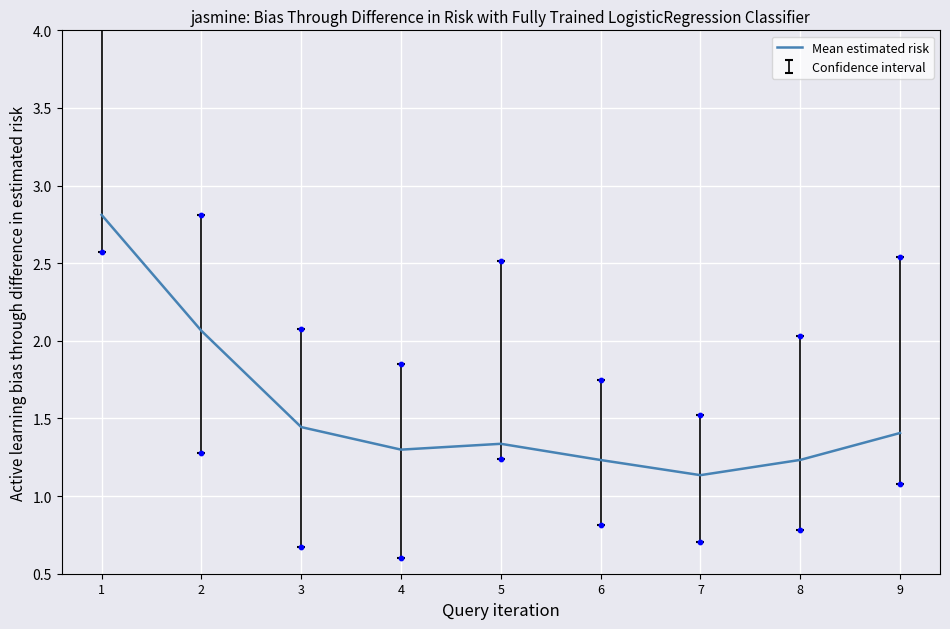

What is the ratio of the value at 4 to the value at 9?

0.9